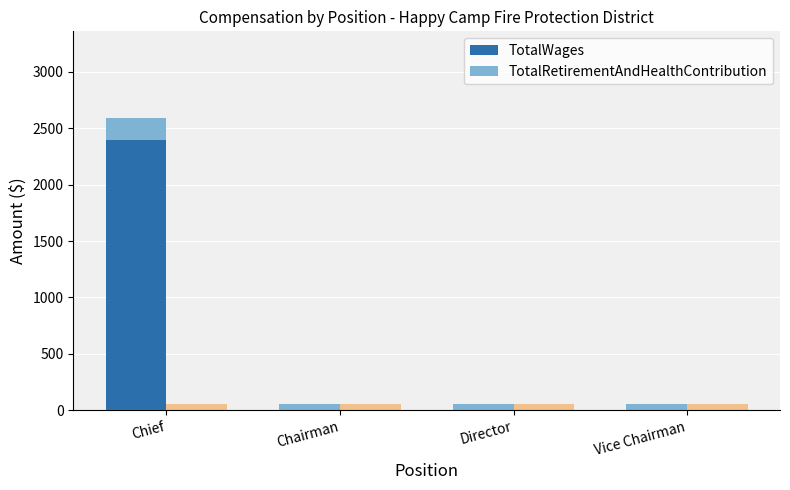

What is the approximate value of TotalWages at Chief, to the nearest 100?

2400